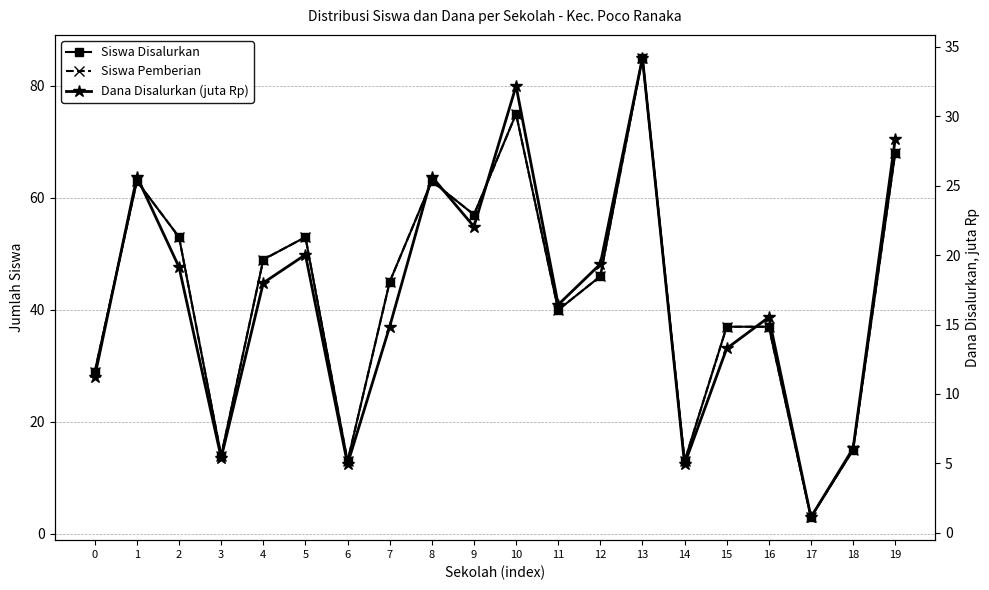

What value does the Siswa Disalurkan series have at 12?

46.0